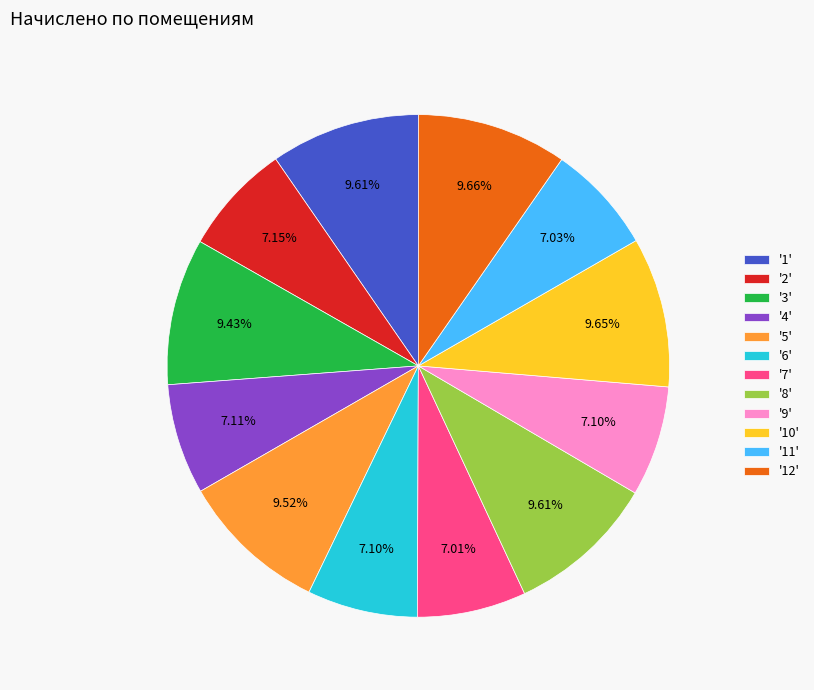

Is there any slice that represents more than half of the pie?

No